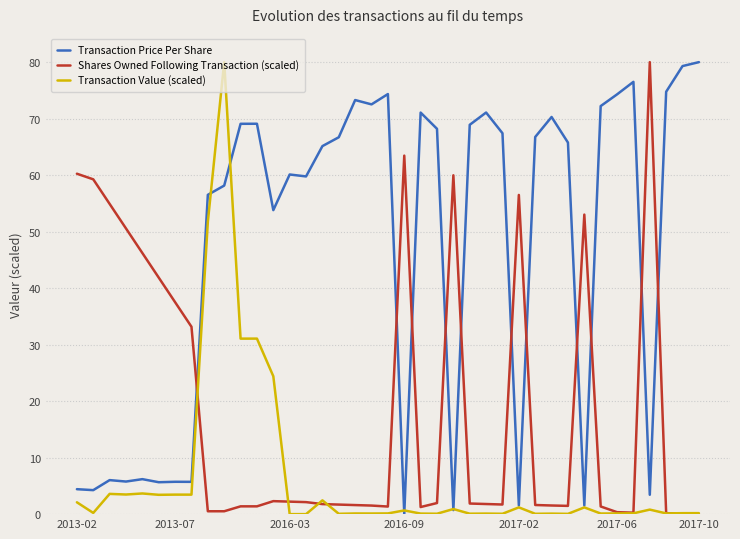

Which series ends up on top after the final intersection of Transaction Price Per Share and Shares Owned Following Transaction (scaled)?

Transaction Price Per Share